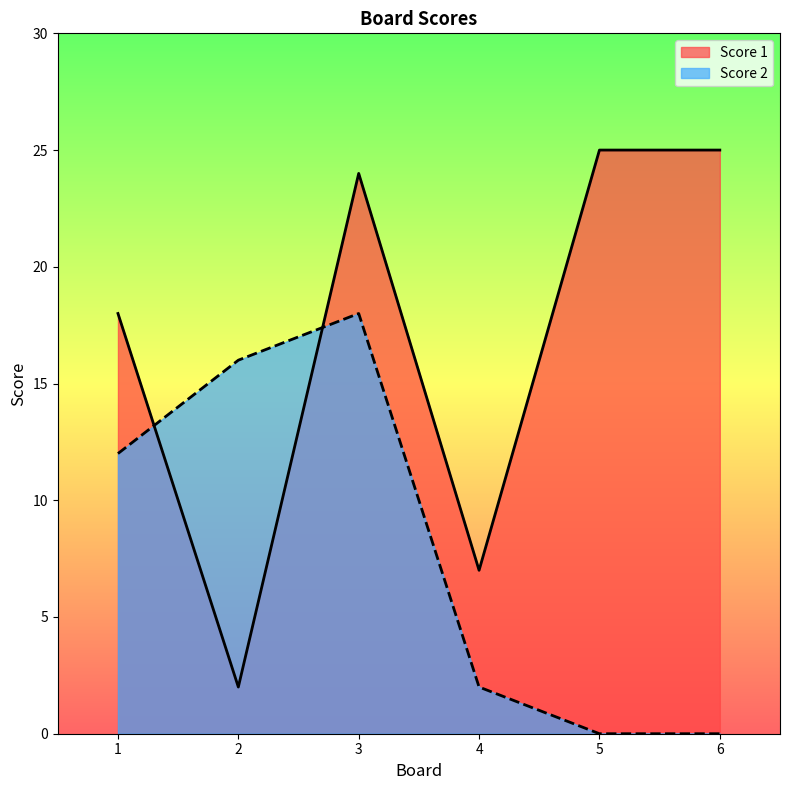

What is the sum of the Score 1 values at 2 and 3?

26